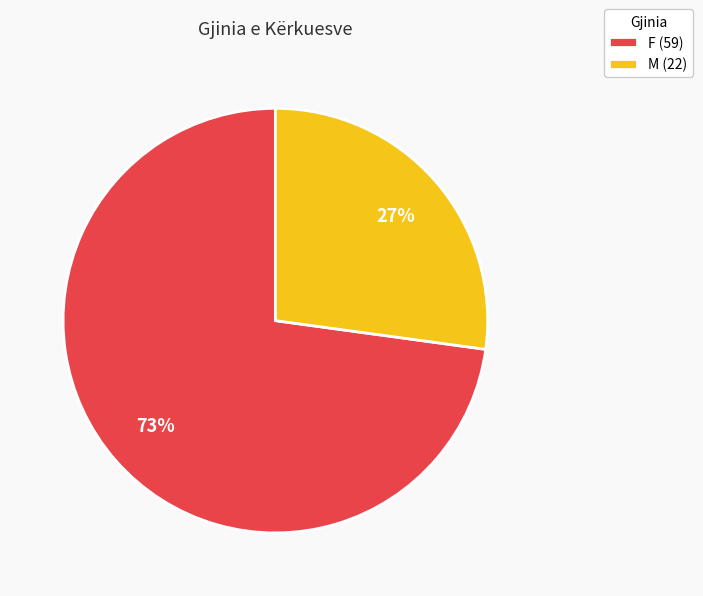

Which category has the smallest portion of the pie?

M